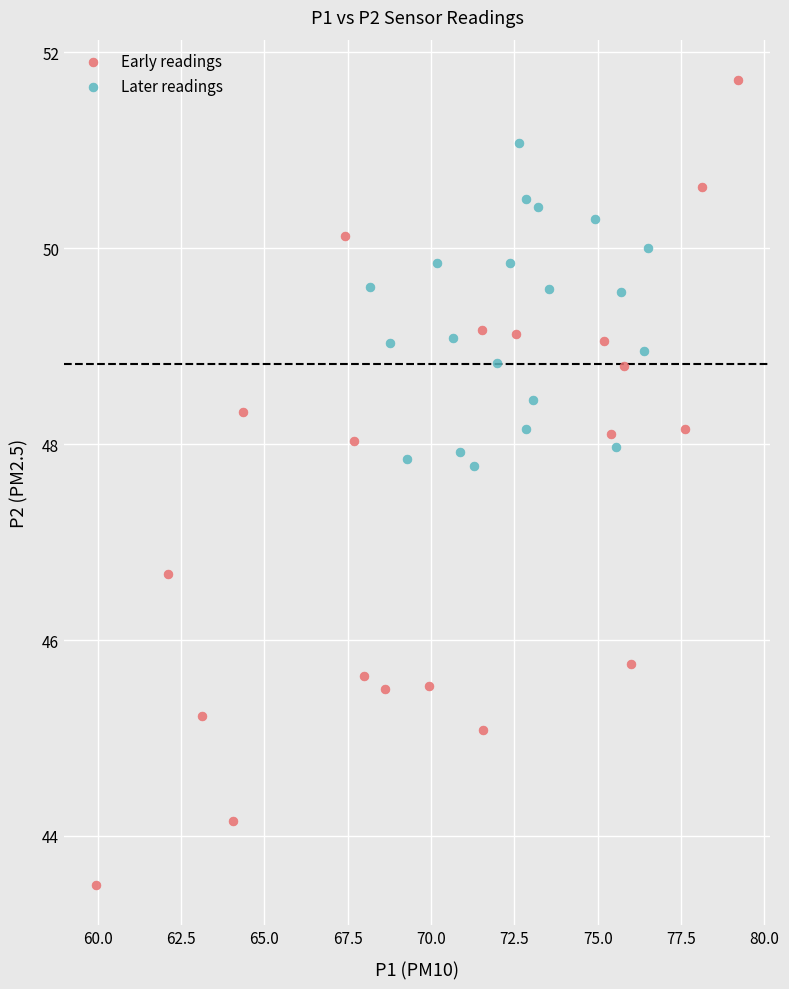

What are all the series names shown in the legend?

Early readings, Later readings